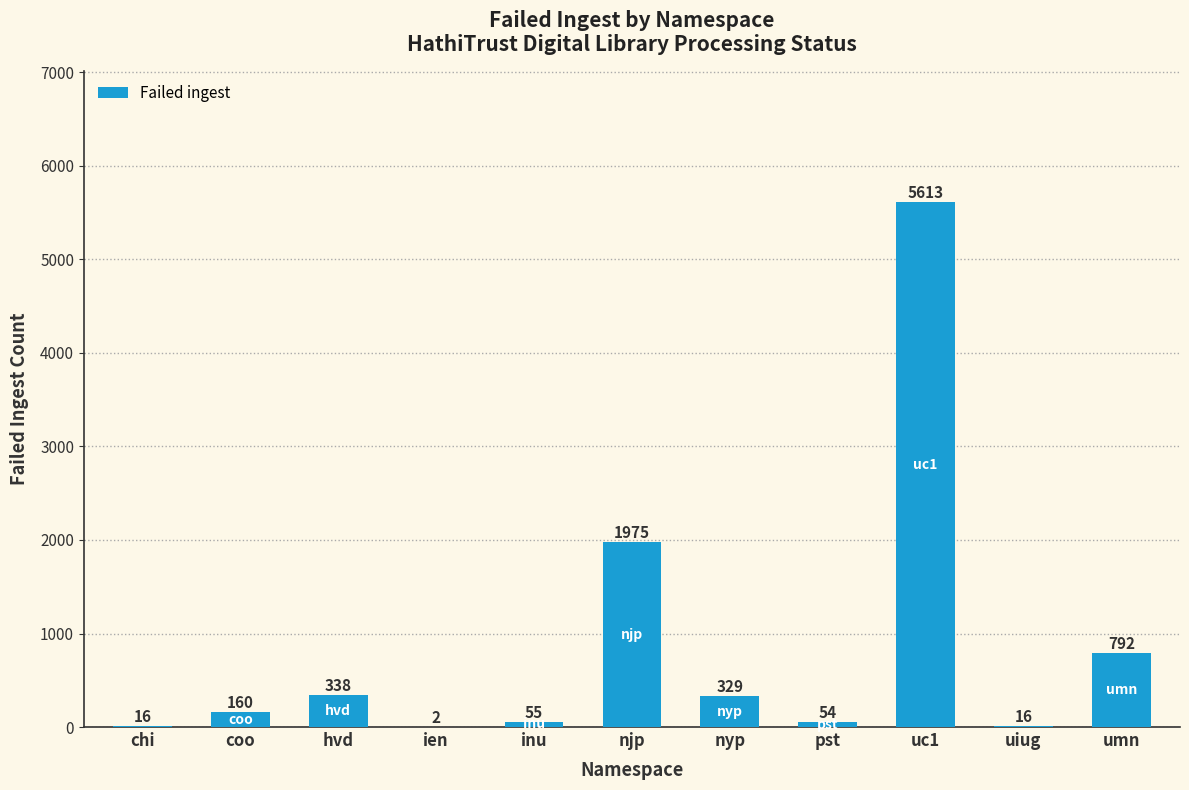

Reading left to right, transcribe all the data shown in this chart.

16	160	338	2	55	1975	329	54	5613	16	792